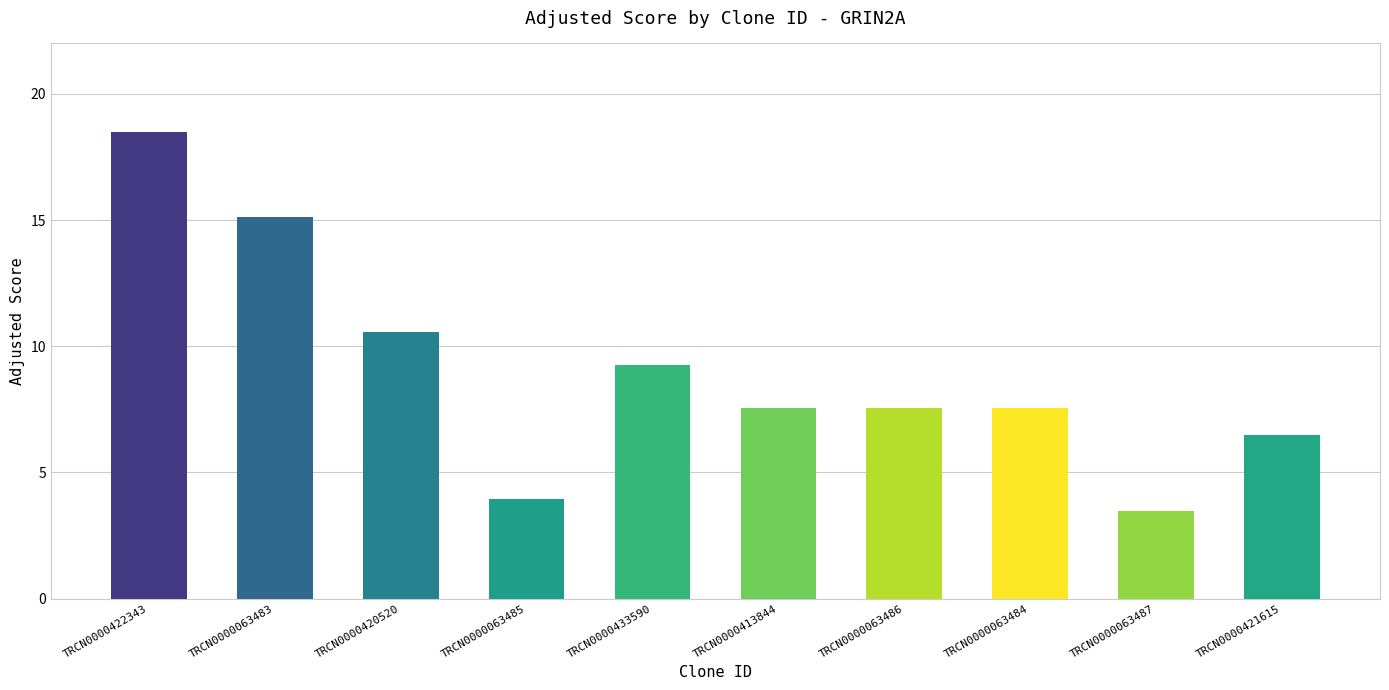

Between TRCN0000063487 and TRCN0000422343, which is larger?

TRCN0000422343